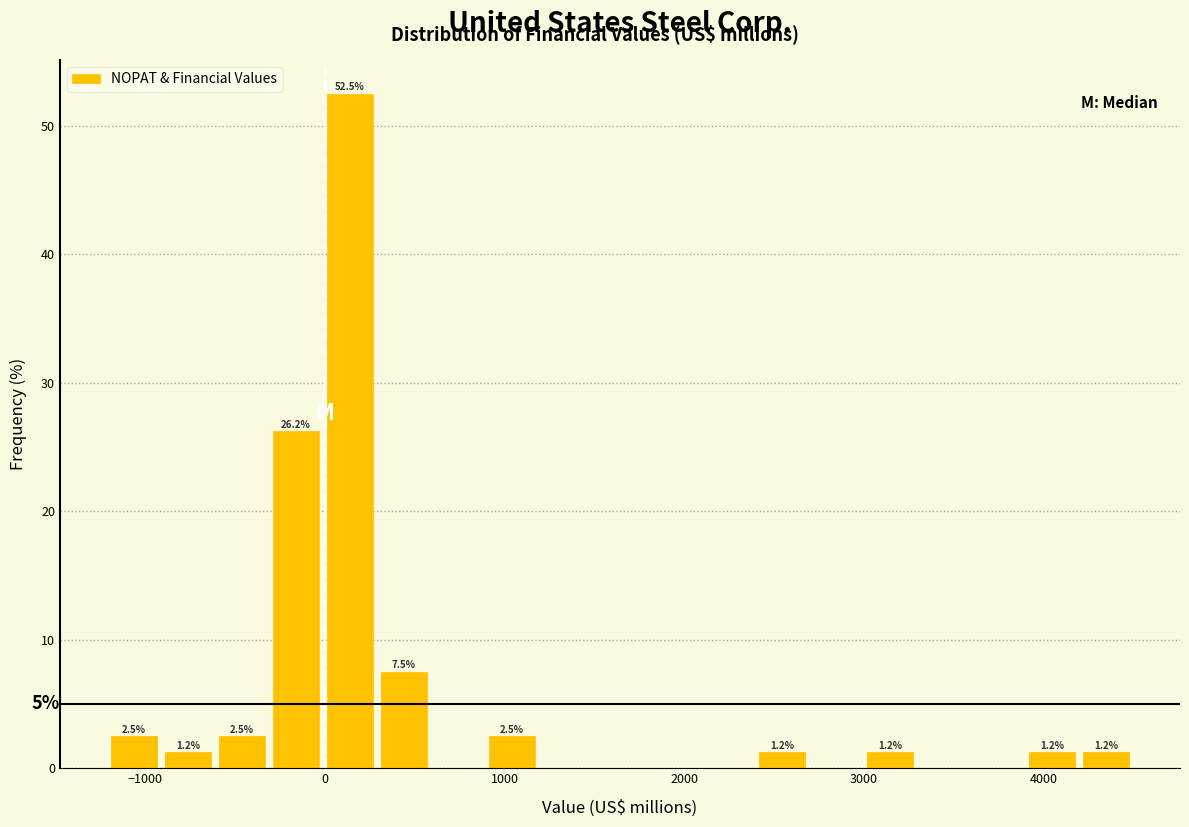

Read against the x-axis, roughly where is the centre of the tallest bar?

100